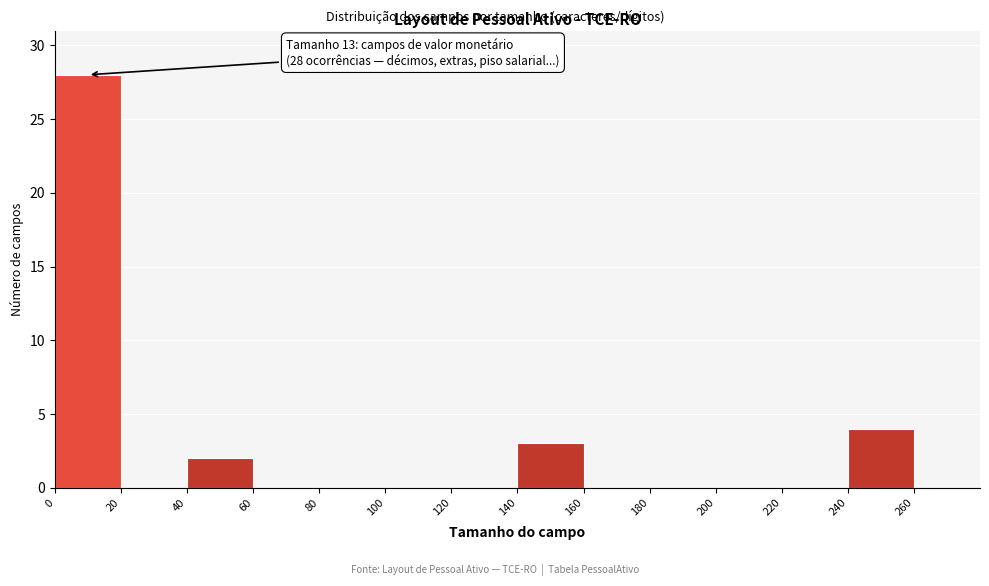

Which range on the x-axis has the tallest bar?

0 to 20